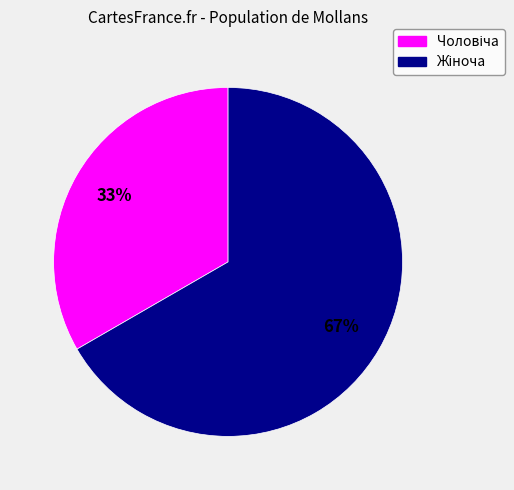

Is there a majority slice in this chart?

Yes